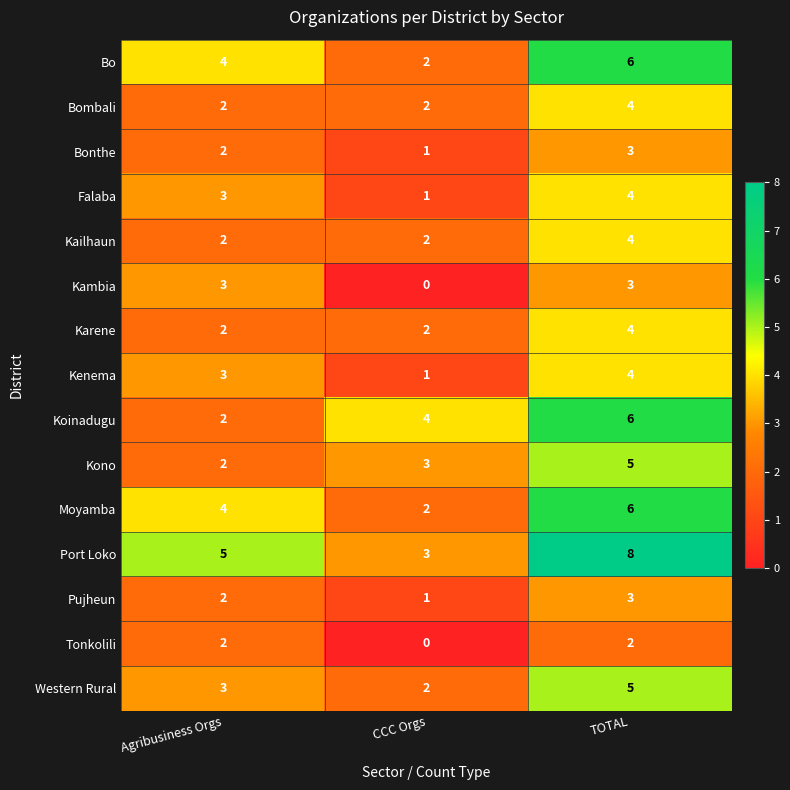

What is the sum of all Kenema values?

8